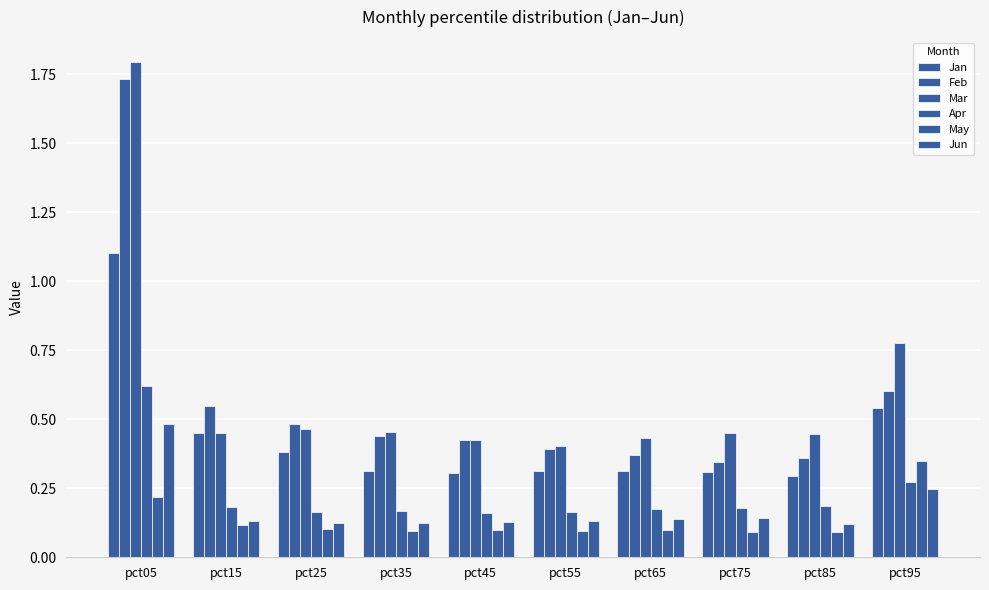

Rank the categories by Mar value from highest to lowest.

pct05, pct95, pct25, pct35, pct15, pct75, pct85, pct65, pct45, pct55